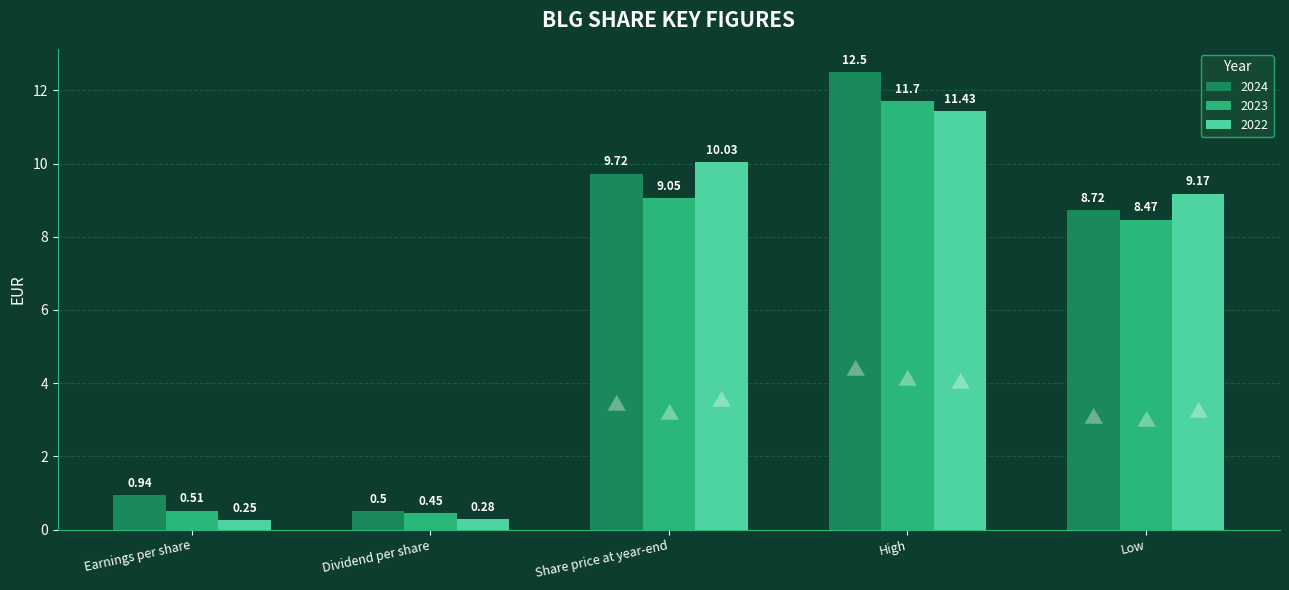

At how many categories does at least one series exceed 10?

2